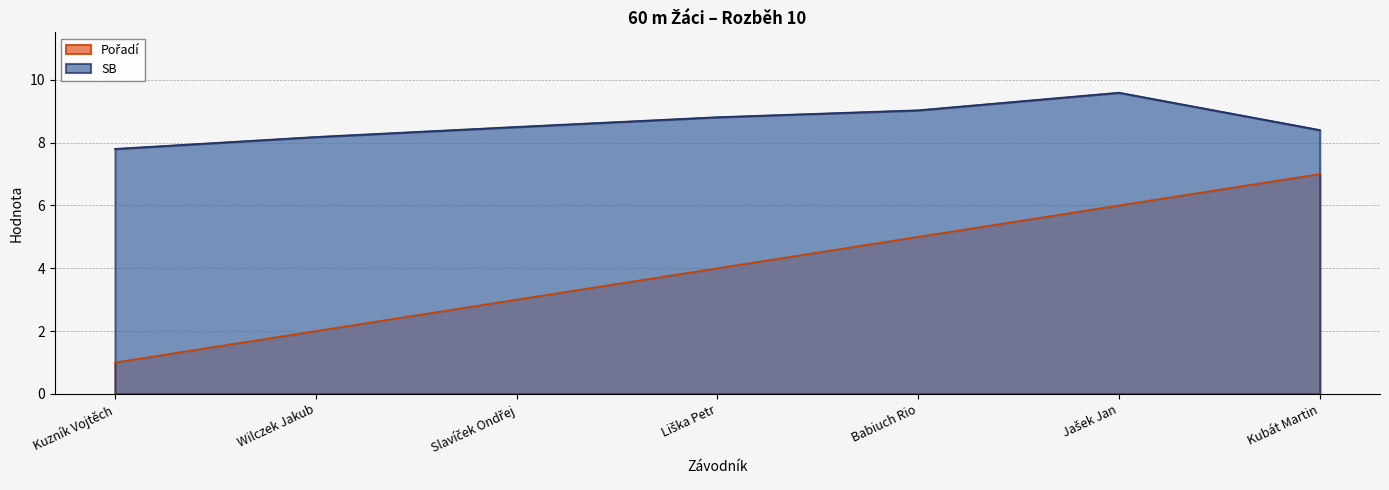

What is the approximate value of Pořadí at Slavíček Ondřej?

3.0